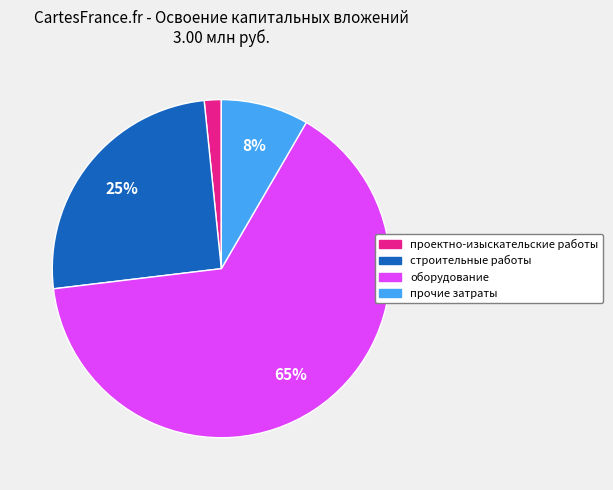

Which category has the biggest portion of the pie?

оборудование